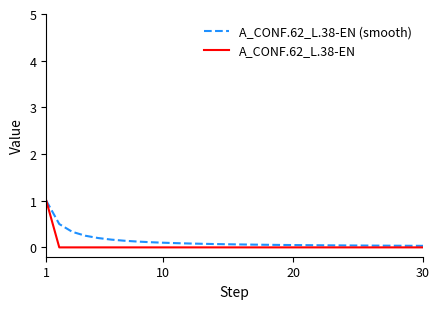

What is the maximum value shown in the chart?

1.0